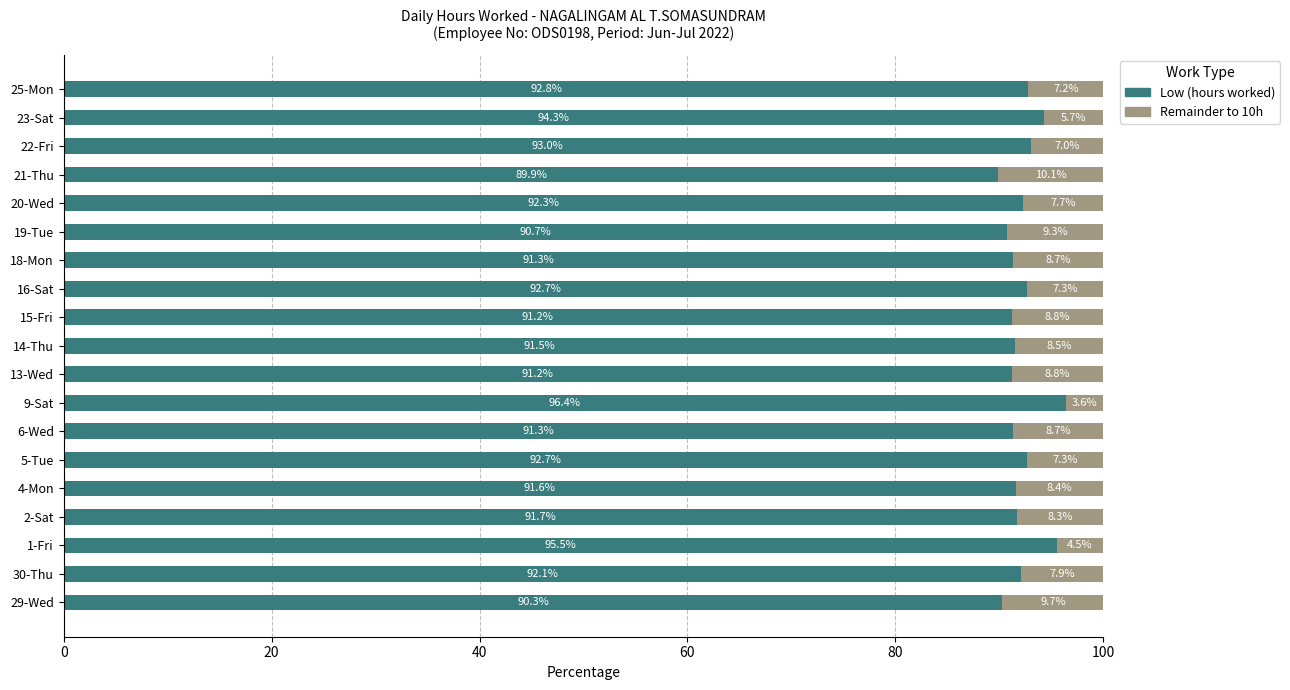

What is the minimum value for Low (hours worked)?

89.9